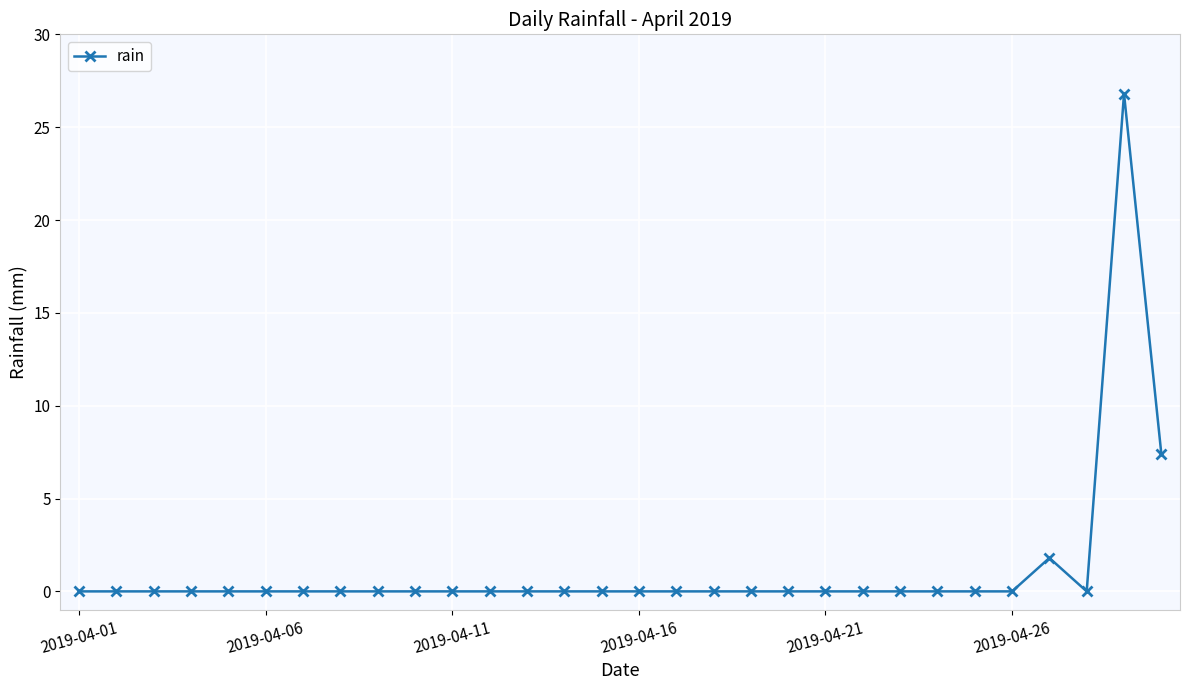

Count the number of categories in the chart.

30